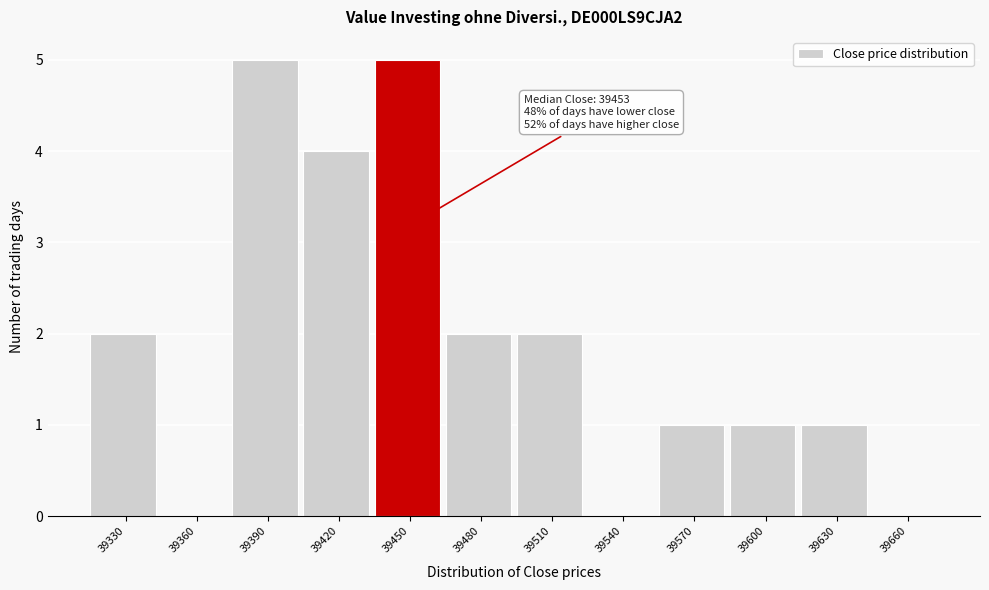

Reading left to right, extract all data points from this chart.

39330=2	39360=0	39390=5	39420=4	39450=5	39480=2	39510=2	39540=0	39570=1	39600=1	39630=1	39660=0